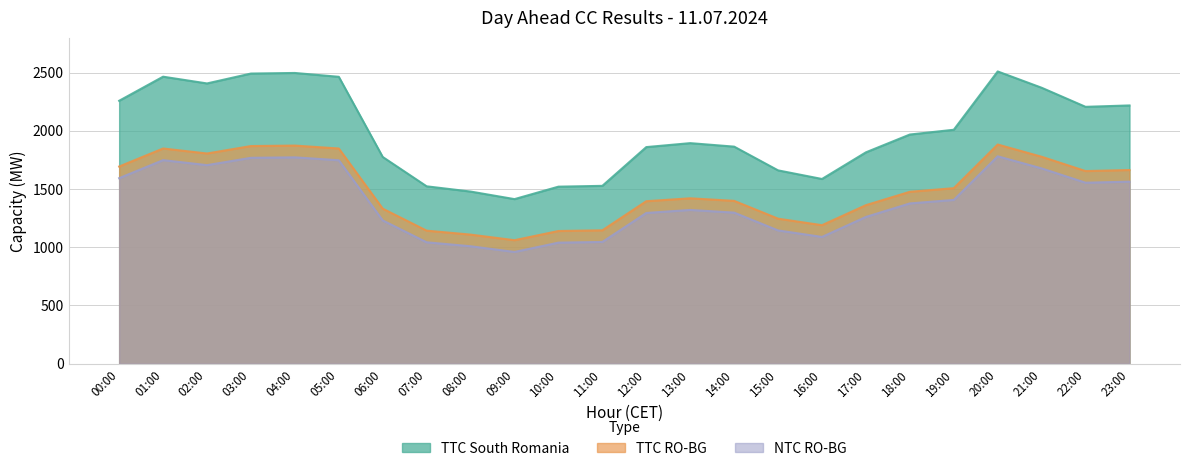

At which category is the sum across all series the highest?

20:00